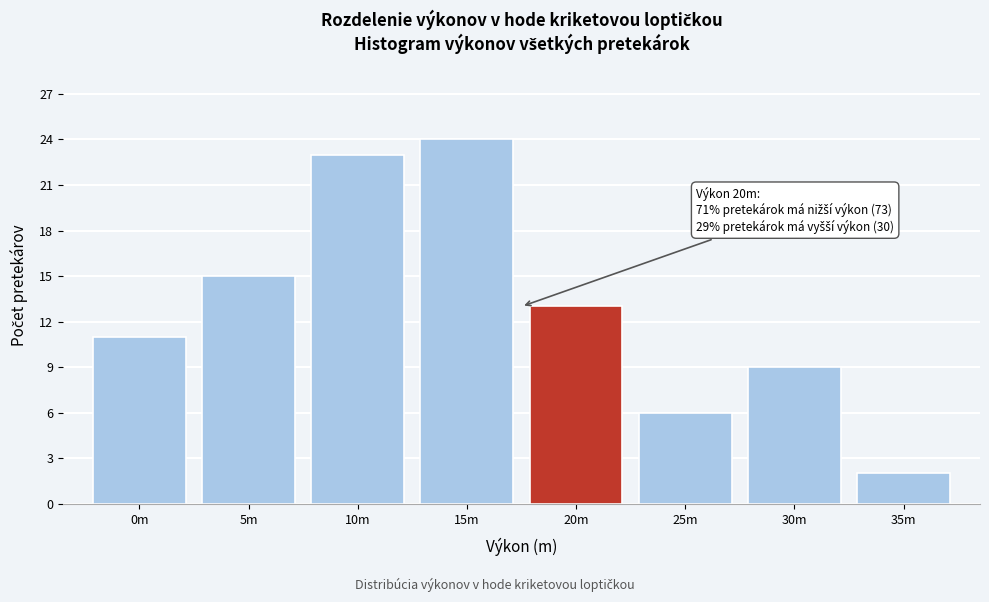

Reading right to left, extract all data points from this chart.

2	9	6	13	24	23	15	11